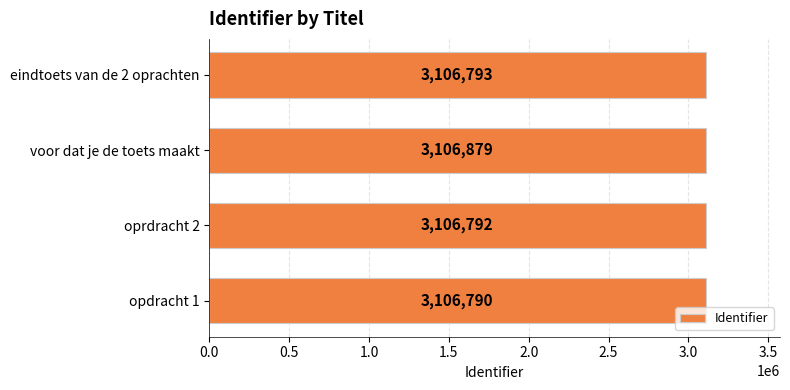

What is the change in value from oprdracht 2 to voor dat je de toets maakt?

+87